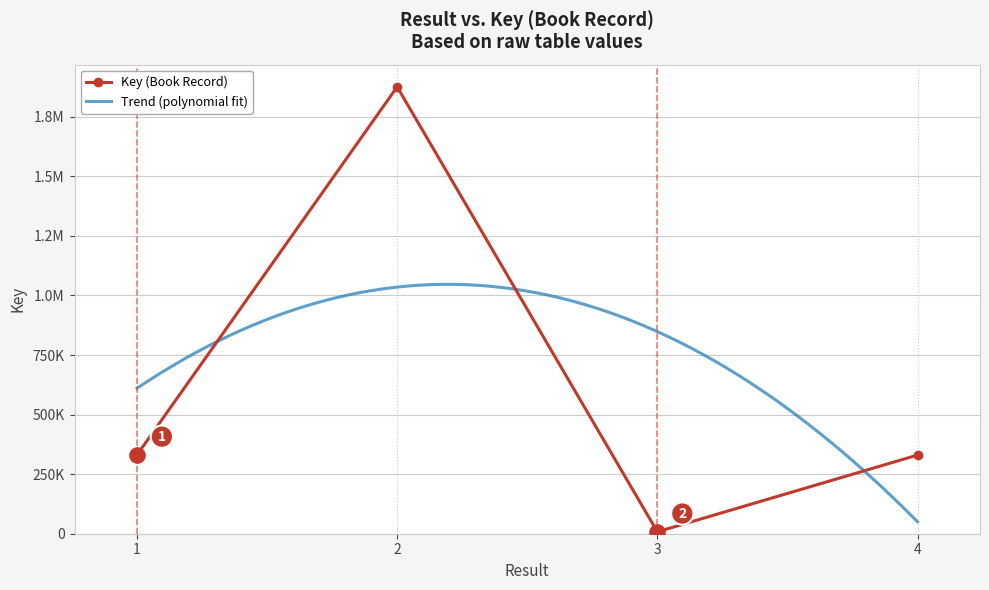

Between 1 and 2, which is larger?

2